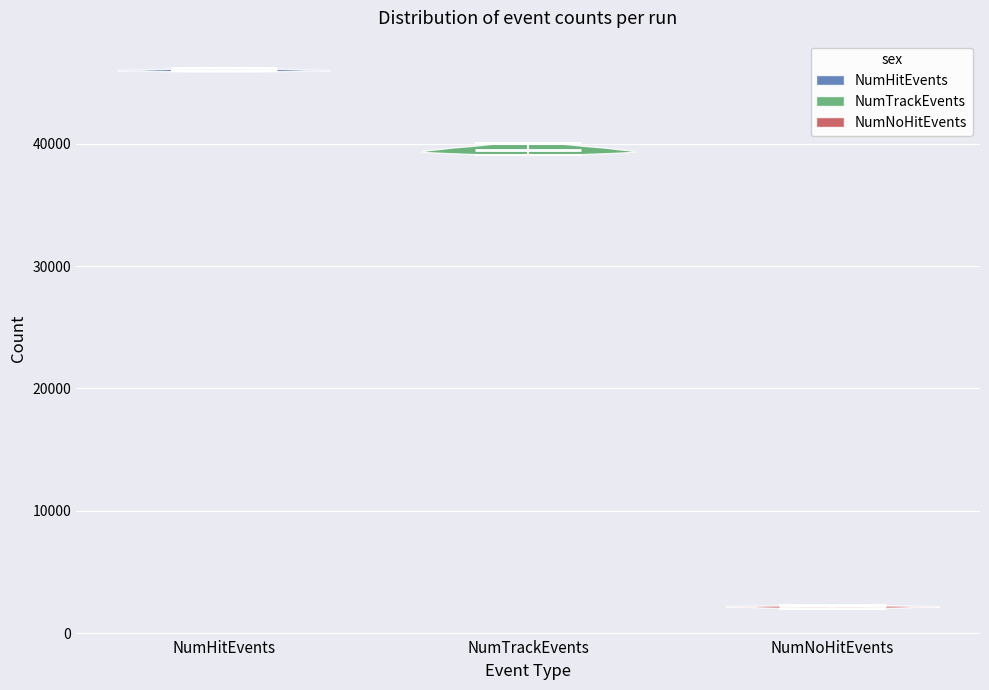

Reading left to right, read every violin against the y-axis: where its median line is, and the lowest and highest points it reaches. The values are not printed on the chart, so give them approximately, as read against the axis.

NumHitEvents: median line 46000, lowest point 46000, highest point 46000
NumTrackEvents: median line 39000, lowest point 39000, highest point 40000
NumNoHitEvents: median line 2000, lowest point 2000, highest point 2000